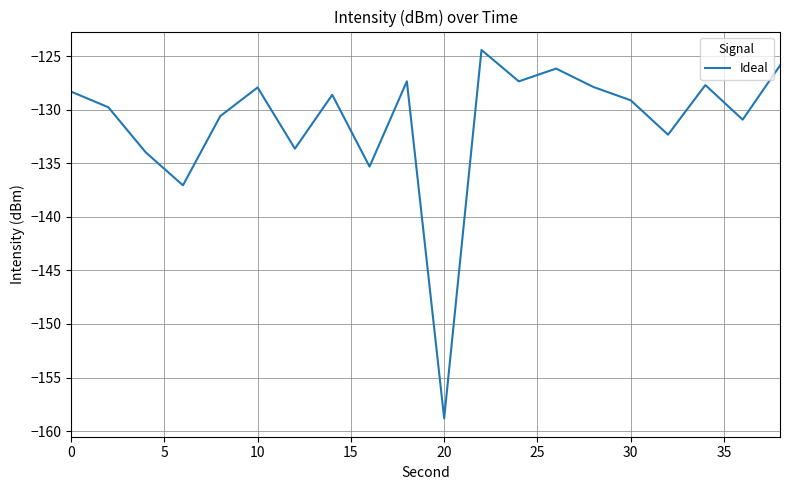

What is the minimum value shown in the chart?

-158.8